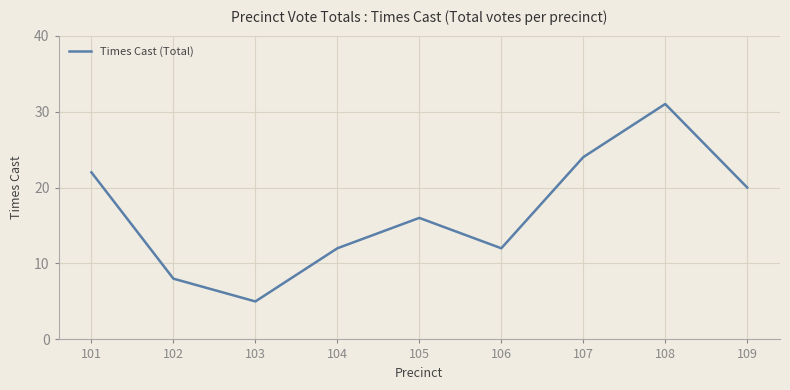

What is the difference between the maximum and second lowest values?

23